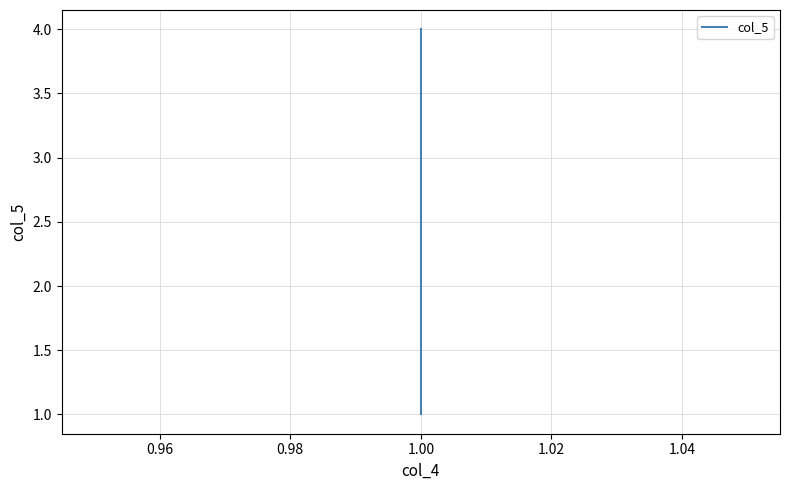

What is the smallest value displayed?

1